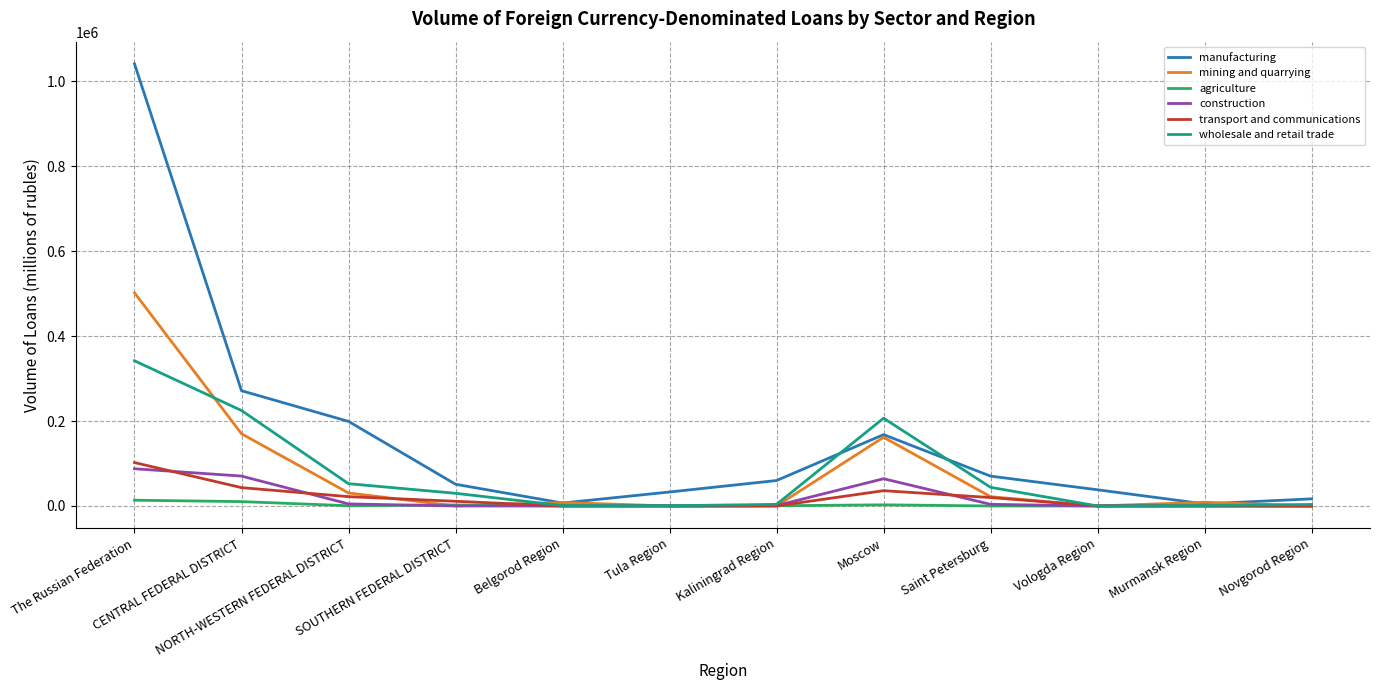

Which series has the largest total across all categories?

manufacturing